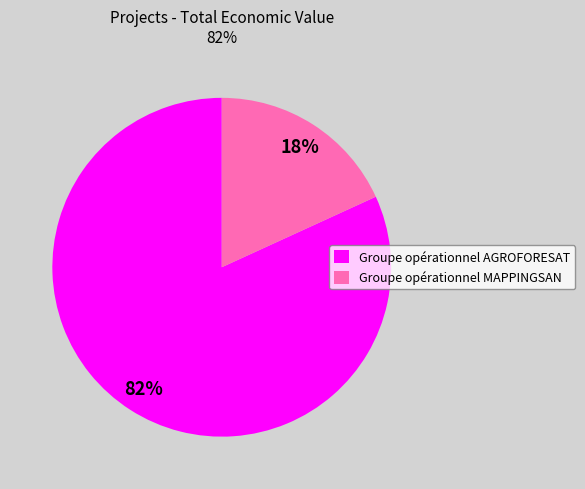

Which slice is the smallest?

Groupe opérationnel MAPPINGSAN